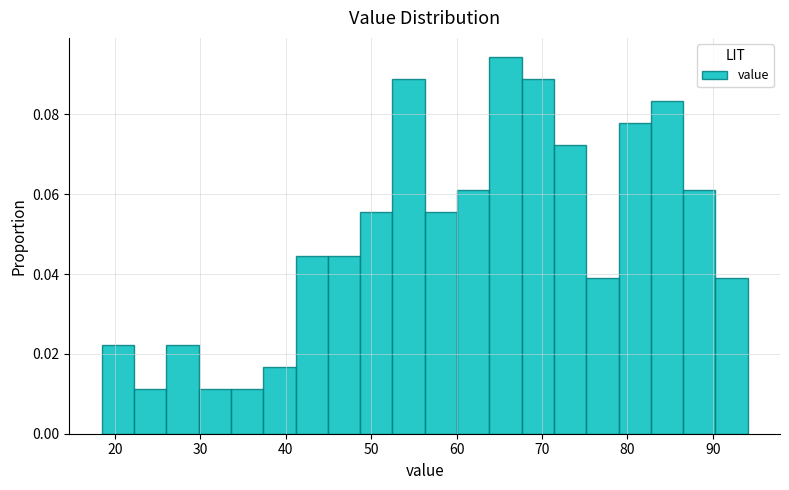

Read against the x-axis, roughly where is the centre of the tallest bar?

66